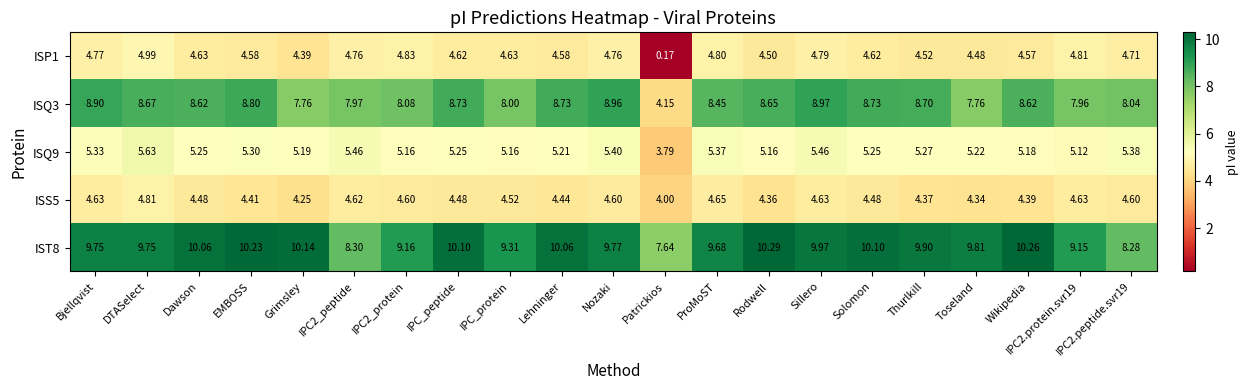

At which category is the sum across all series the highest?

DTASelect